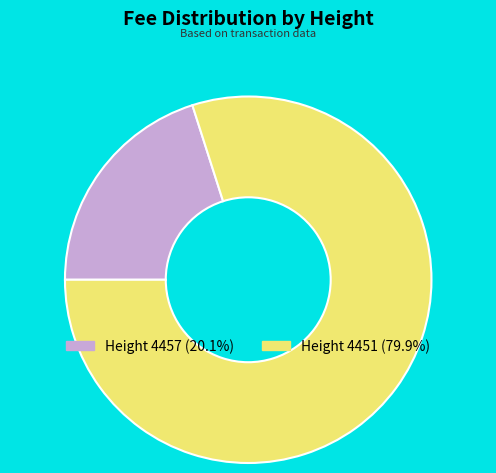

Combined, do Height 4451 and Height 4457 account for over 50%?

Yes